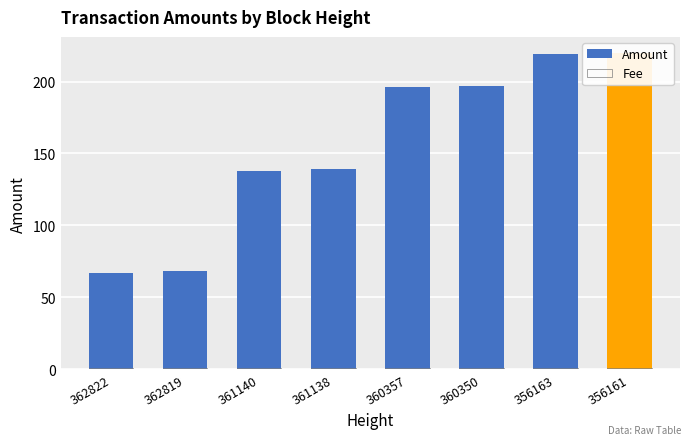

At how many categories does at least one series exceed 48?

8